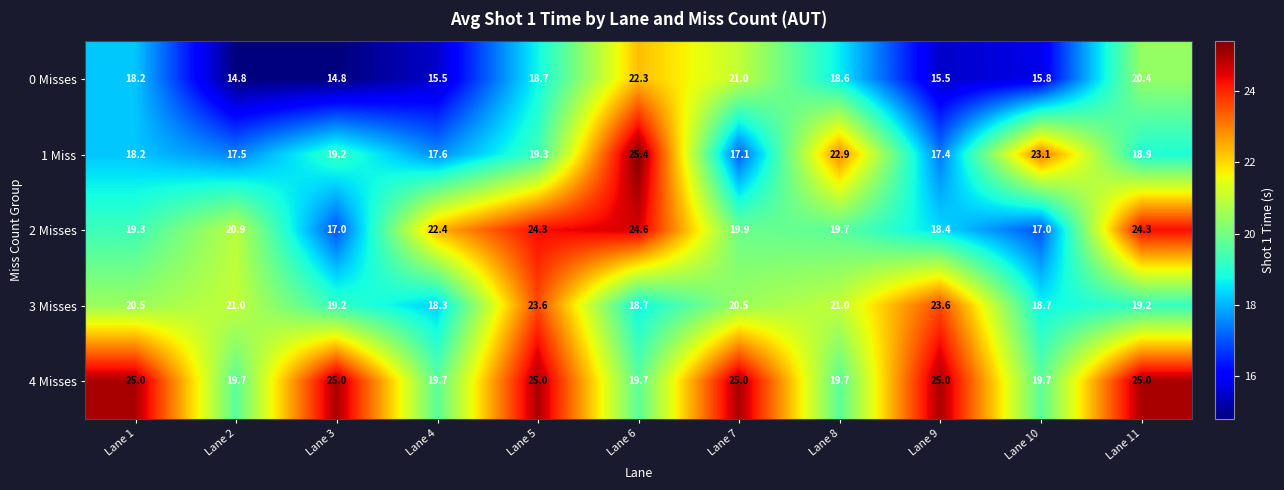

What is the minimum value shown in the chart?

14.8